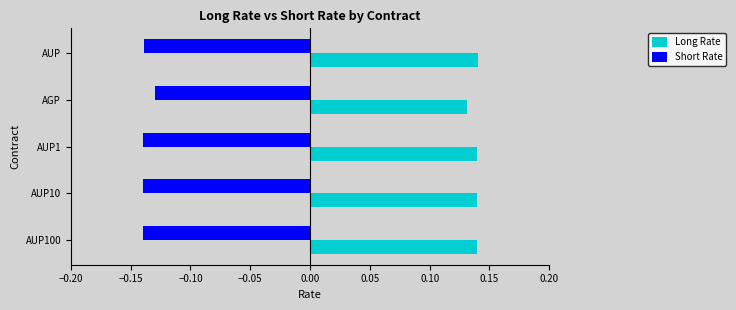

What is the difference between the highest and lowest values at AGP?

0.3